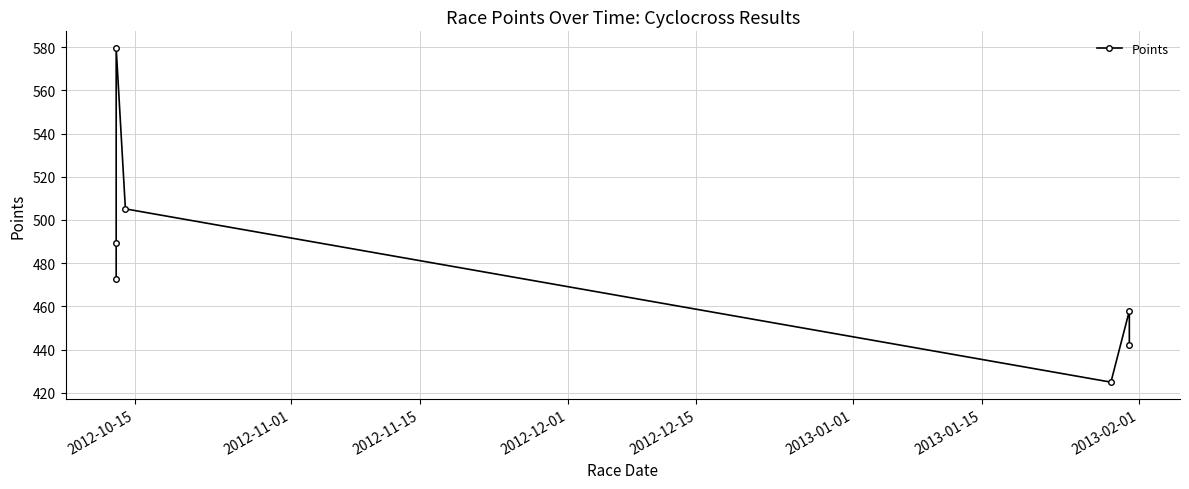

How many series are shown in this chart?

1